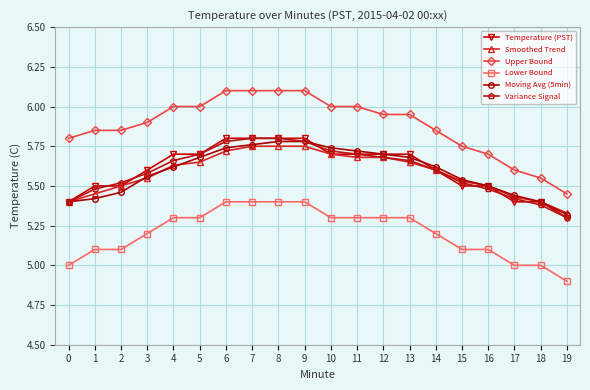

Is the value of Lower Bound at 17 greater than the value of Temperature (PST) at 19?

No